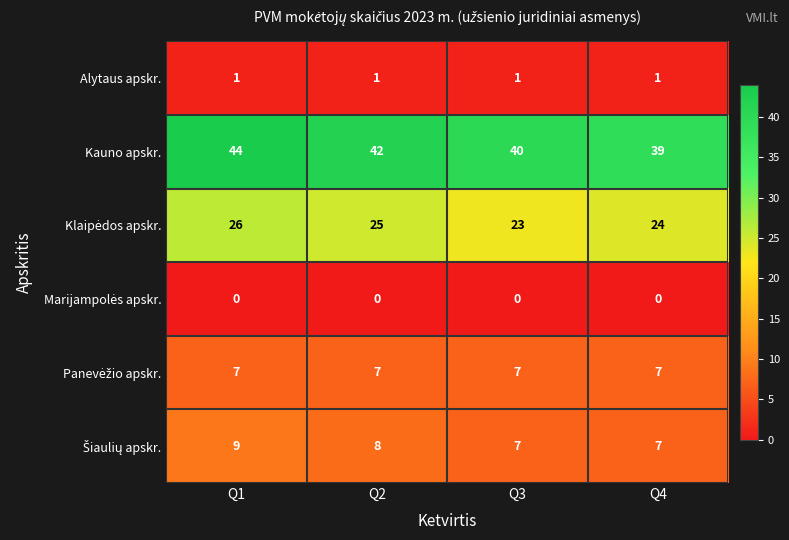

Rank the categories by Kauno apskr. value from lowest to highest.

Q4, Q3, Q2, Q1